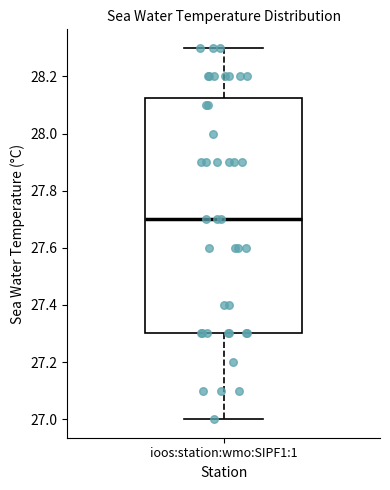

Transcribe this box plot: give where the median line is, the range the box spans, and where the two whiskers end, as read against the y-axis. The values are not printed on the chart, so give them approximately, as read against the axis.

median 27.70, box 27.30 to 28.12, whiskers 27.00 to 28.30